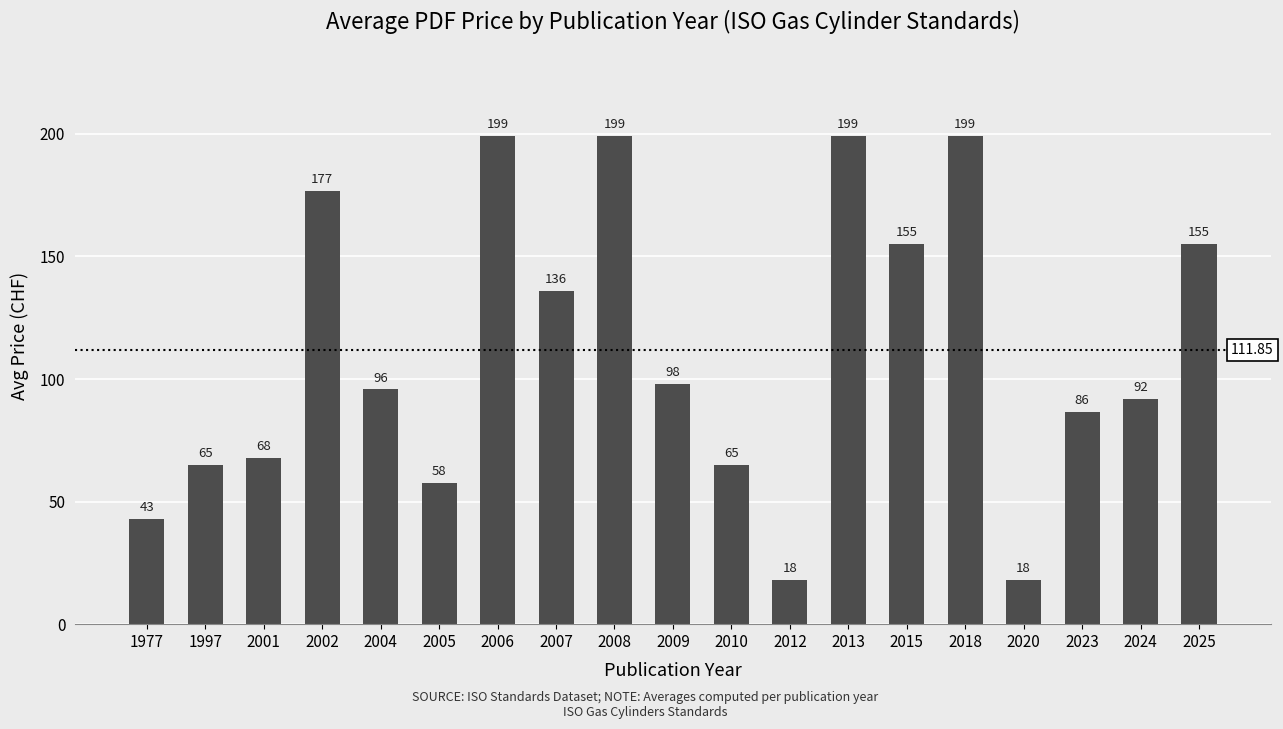

Does the chart contain stacked bars?

No